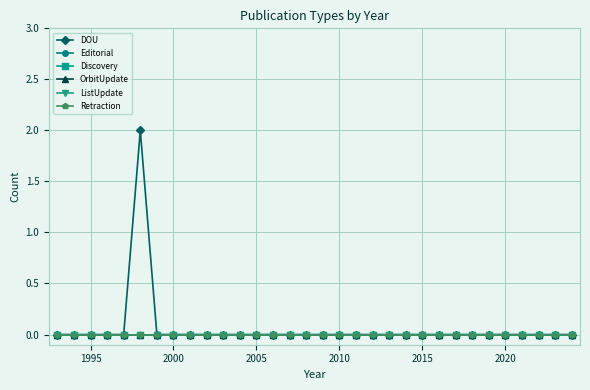

Is this an area chart (filled region under the line)?

No